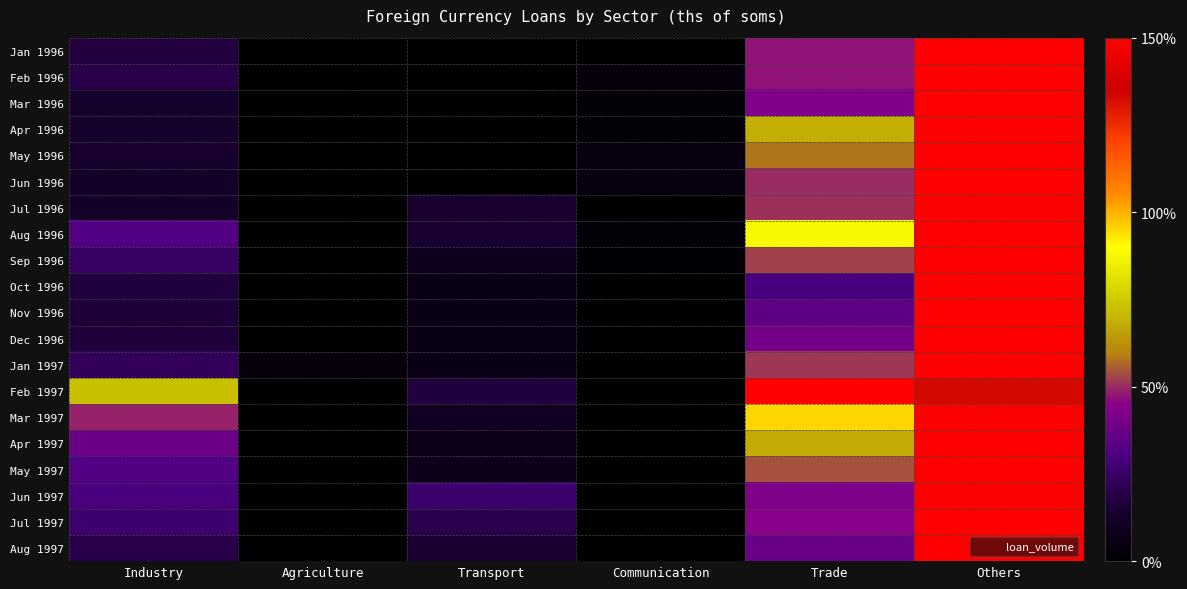

What is the spread (max minus min) of values at Communication?

4.9